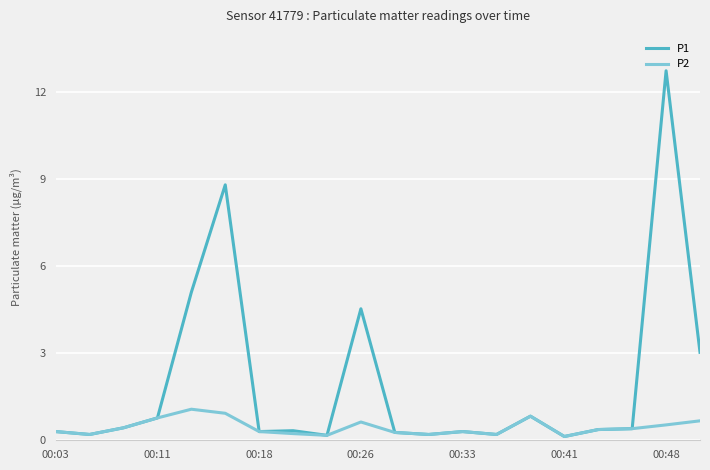

Rank the series by their maximum value, from highest to lowest.

P1, P2